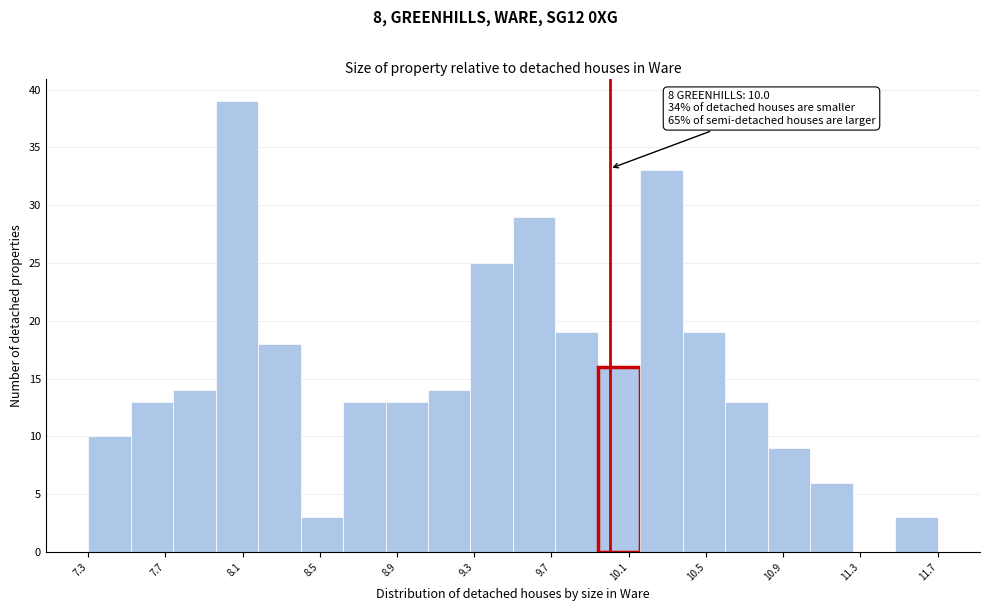

Over which range of the x-axis is the bar tallest?

7.95 to 8.20